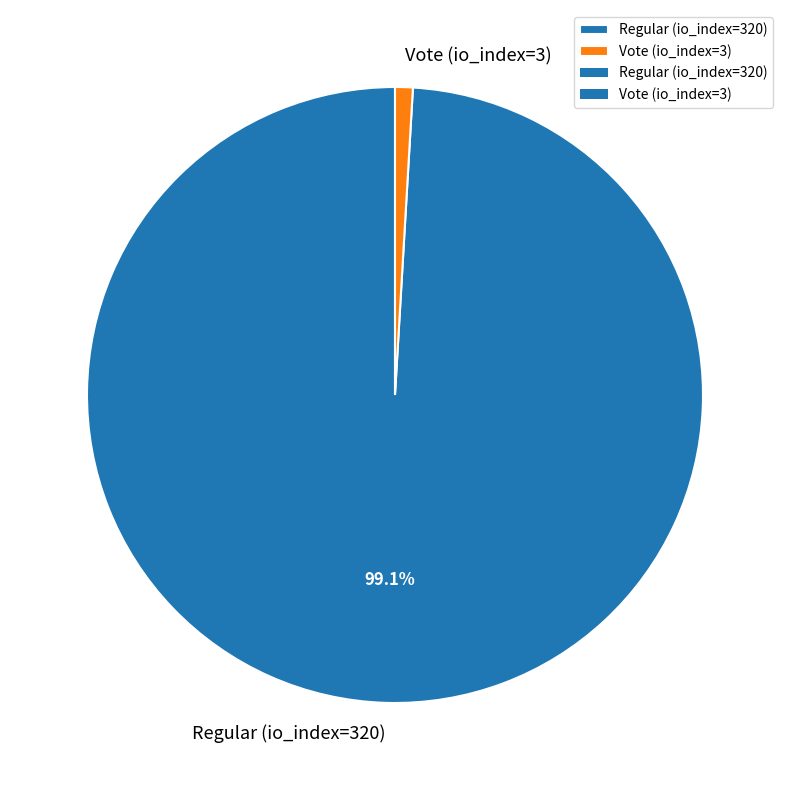

To the nearest percent, what is the average slice percentage?

50%